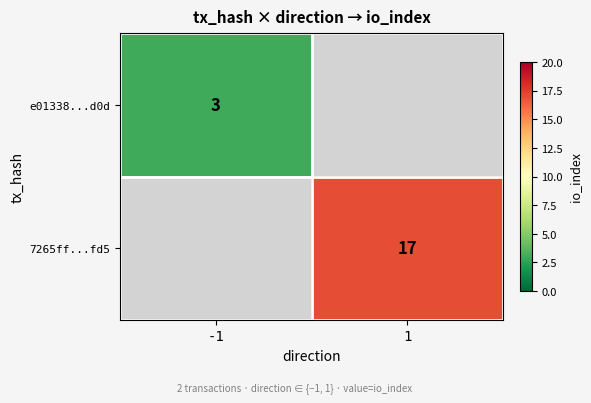

Is the value of e01338...d0d at -1 greater than the value of 7265ff...fd5 at 1?

No